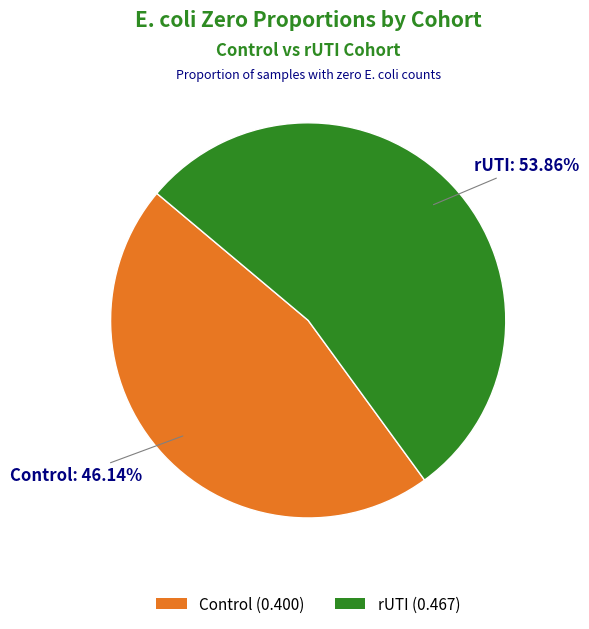

What is the total percentage of rUTI and Control?

100.0%